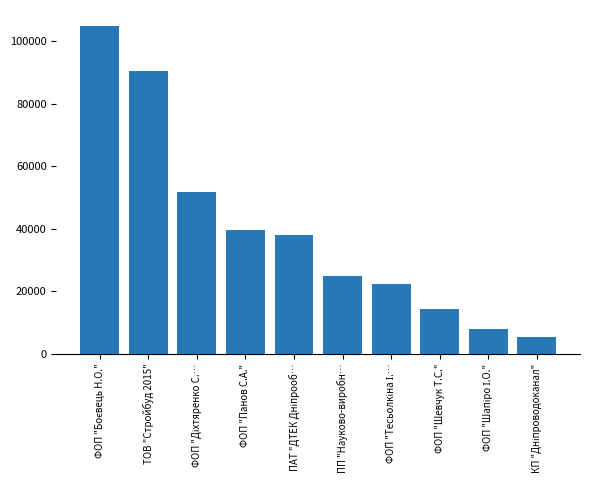

How many values are below 37880?

5